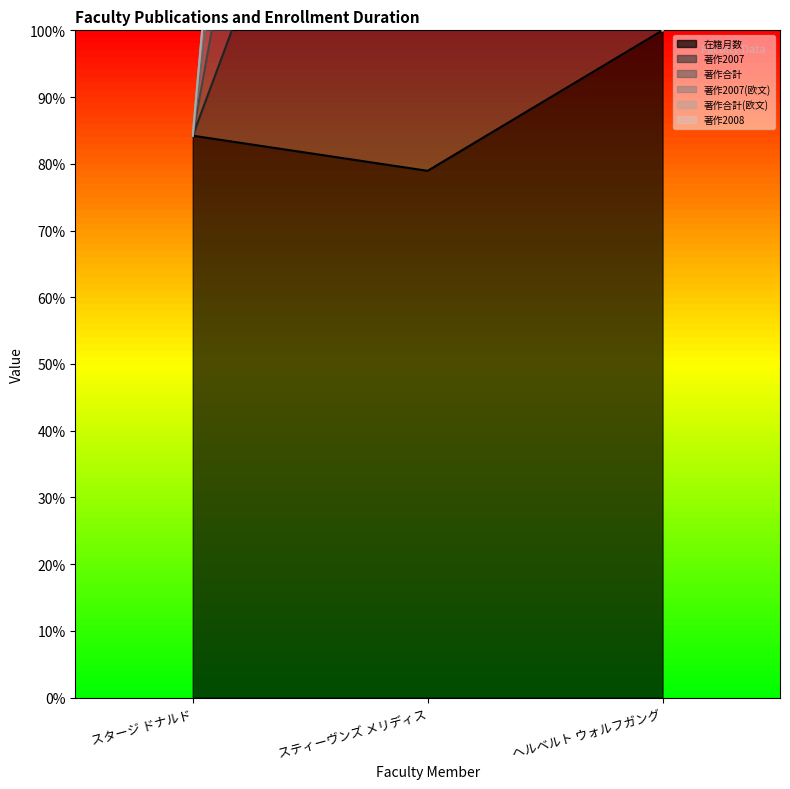

At which category is the sum across all series the highest?

スティーヴンズ メリディス